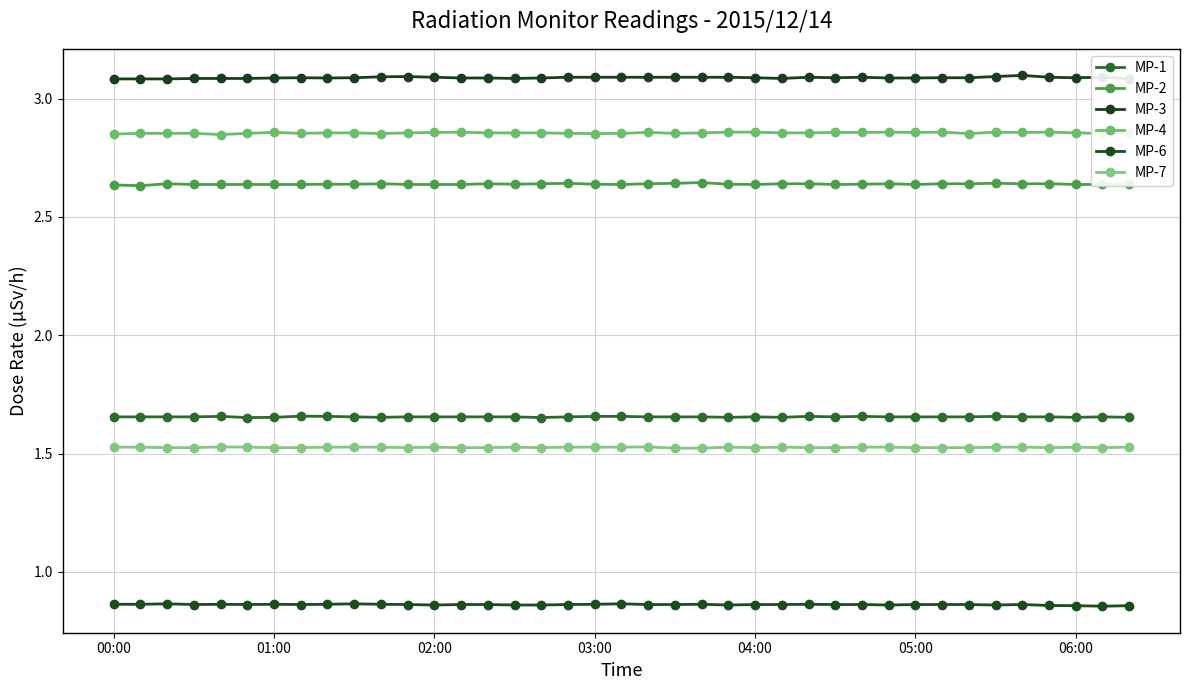

How many interior local valleys does the MP-4 series have?

9